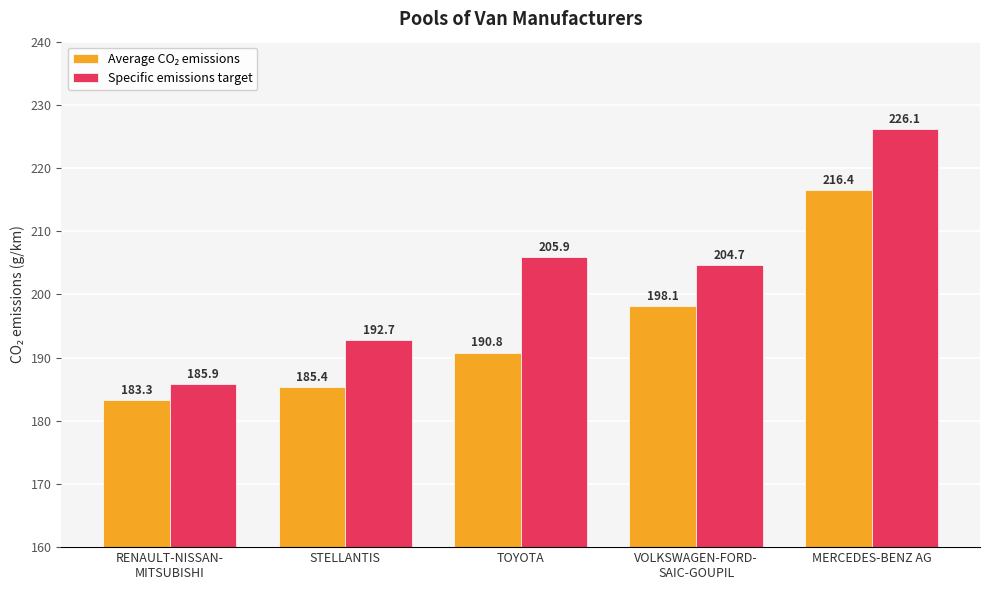

Which category has the highest value across all series?

MERCEDES-BENZ AG